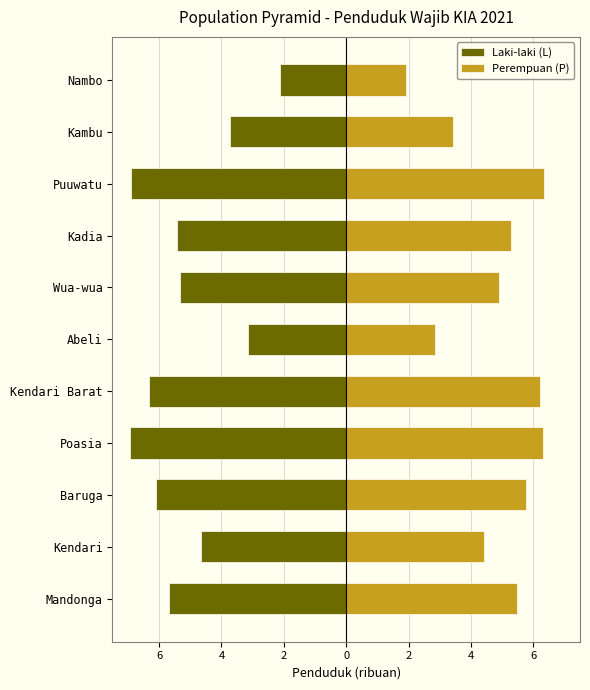

How many data points does each series have?

11